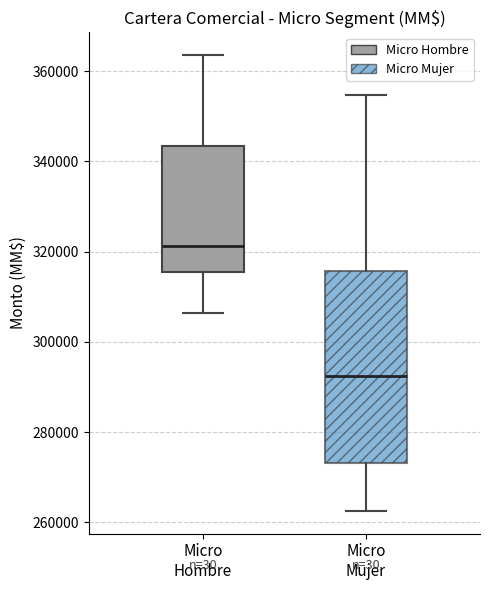

Reading left to right, transcribe this box plot: for each box, give where its median line is, the range the box spans, and where its two whiskers end, as read against the y-axis. The values are not printed on the chart, so give them approximately, as read against the axis.

Micro Hombre: median 322000, box 316000 to 344000, whiskers 306000 to 364000
Micro Mujer: median 292000, box 274000 to 316000, whiskers 262000 to 354000